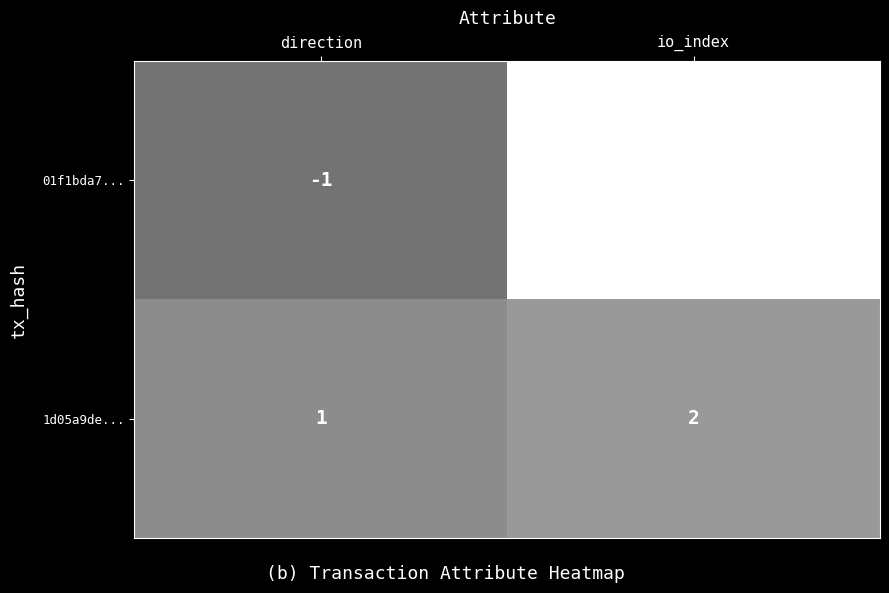

Reading right to left, extract all data points from this chart.

01f1bda7...: io_index=10	direction=-1
1d05a9de...: io_index=2	direction=1